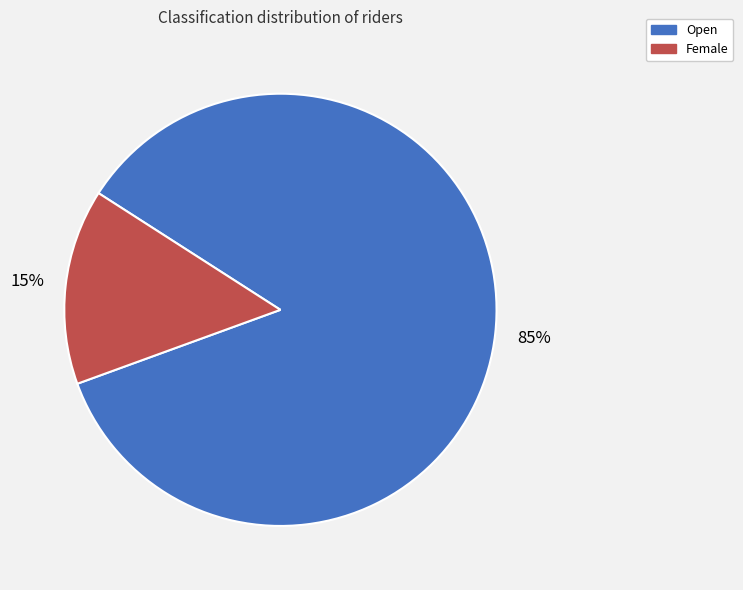

True or false: Female accounts for 15% of the total.

True